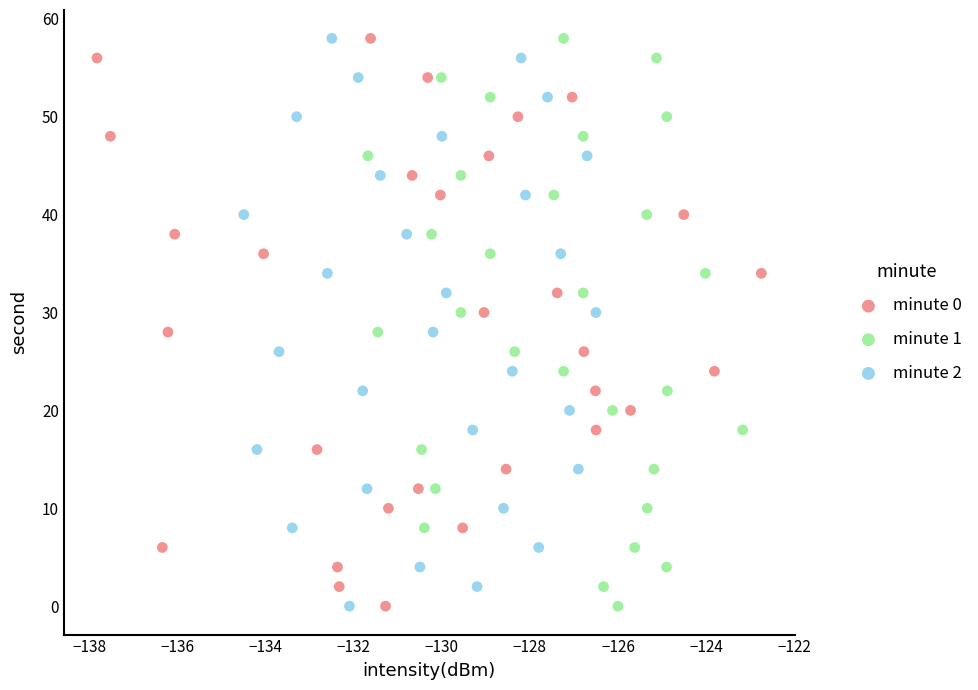

What are all the series names shown in the legend?

minute 0, minute 1, minute 2